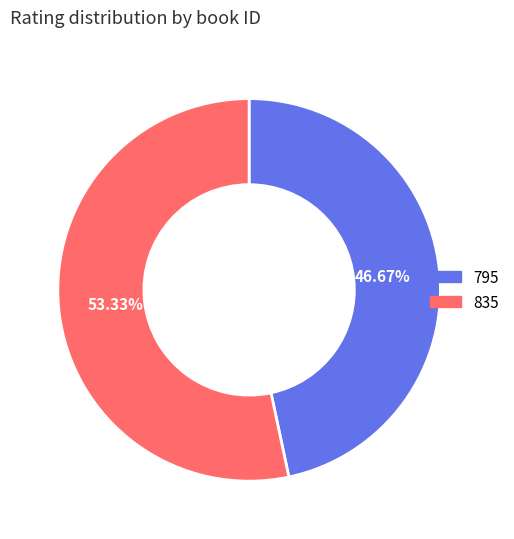

Is there a majority slice in this chart?

Yes